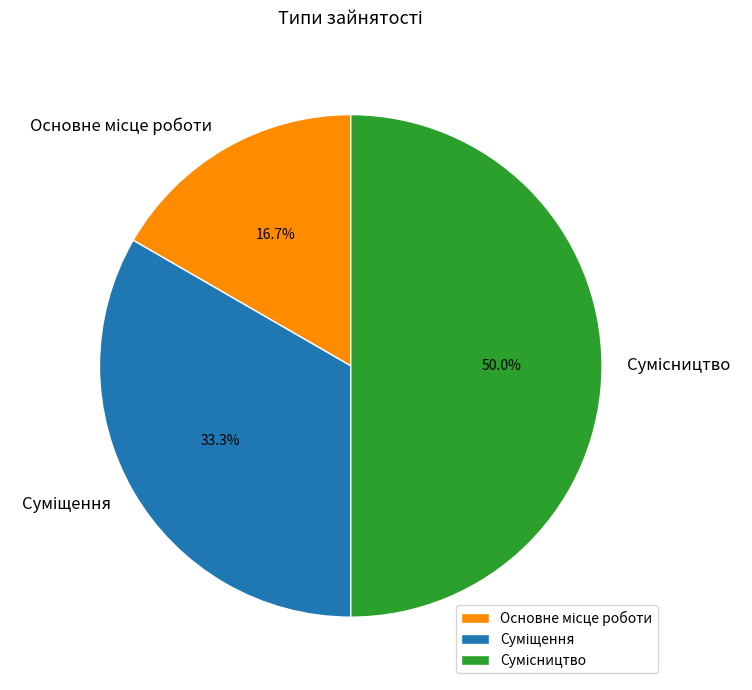

Count the number of slices in the pie.

3